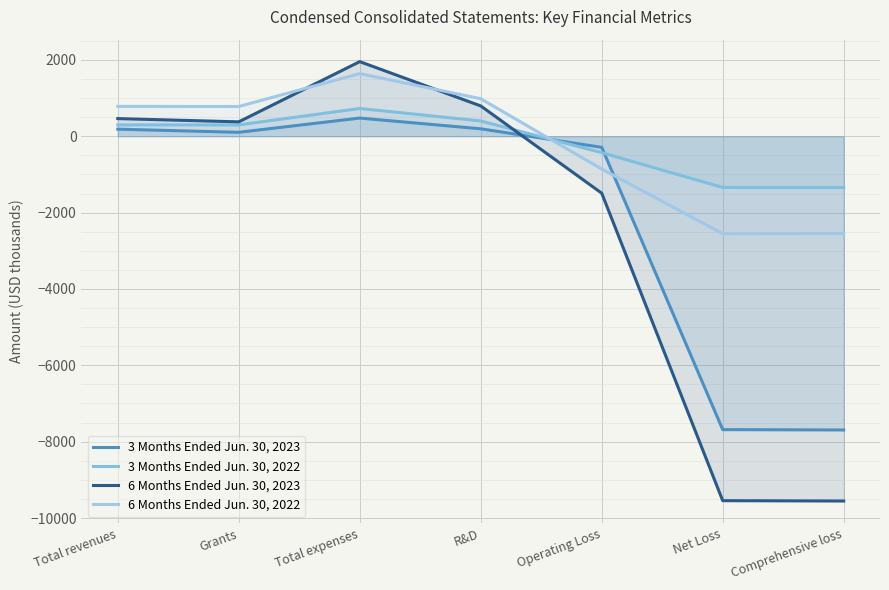

At which category is the sum across all series the highest?

Total expenses